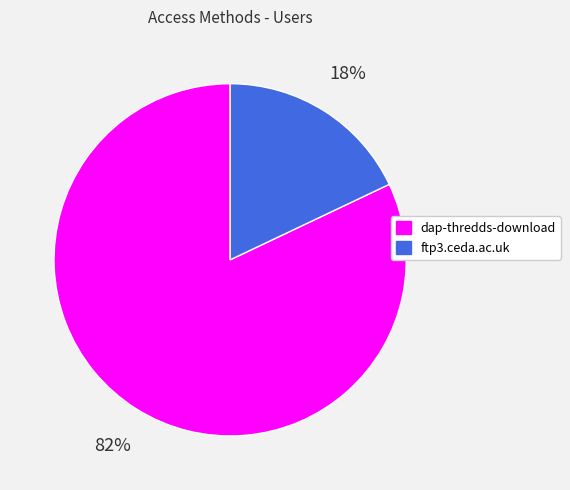

To the nearest percent, what is the combined percentage of dap-thredds-download and ftp3.ceda.ac.uk?

100%